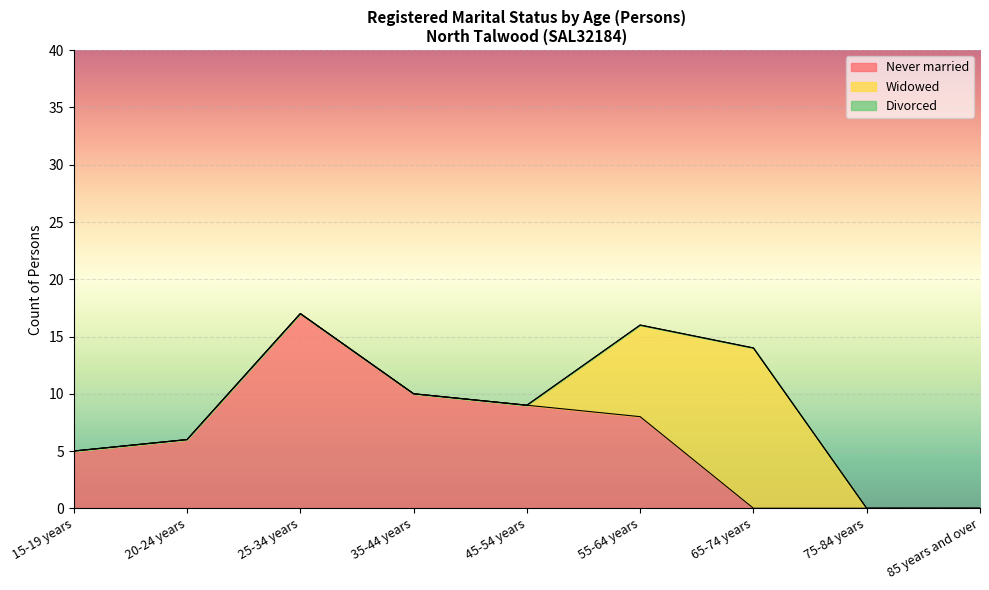

True or false: Widowed and Divorced cross at least once.

False